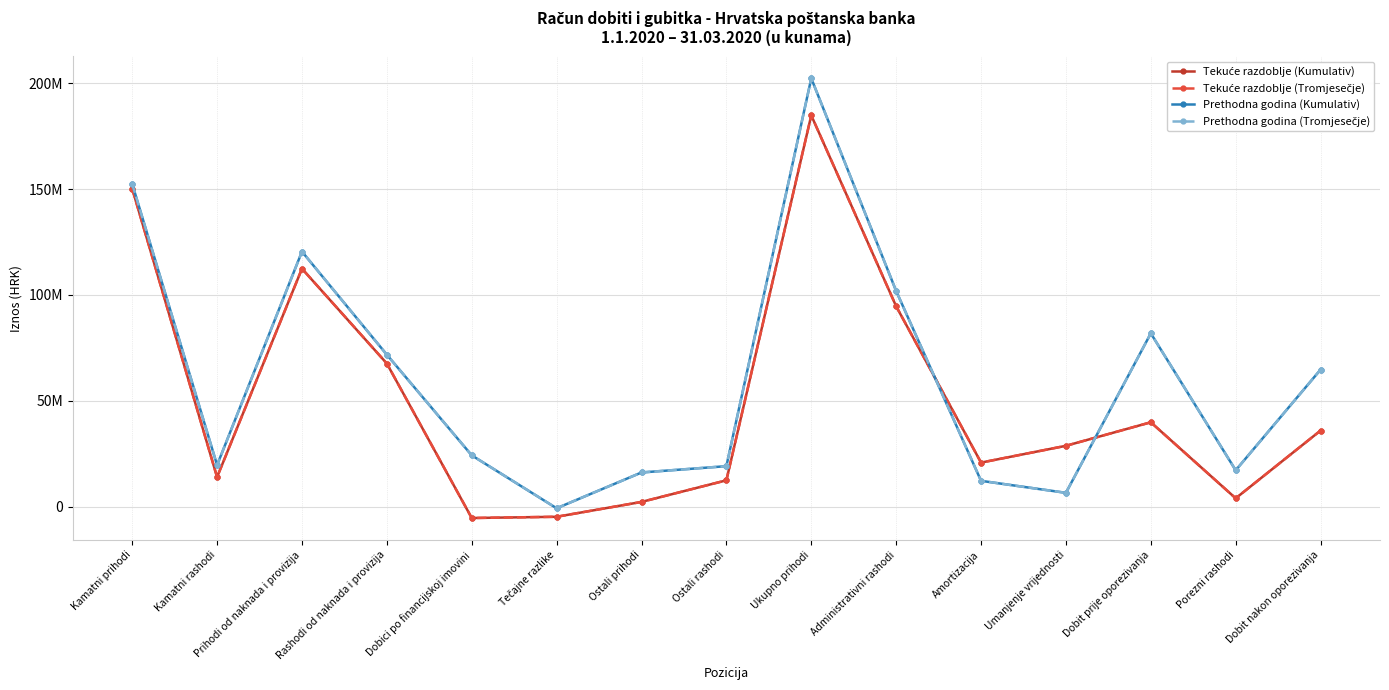

What is the highest value of the Tekuće razdoblje (Kumulativ) series?

184850961